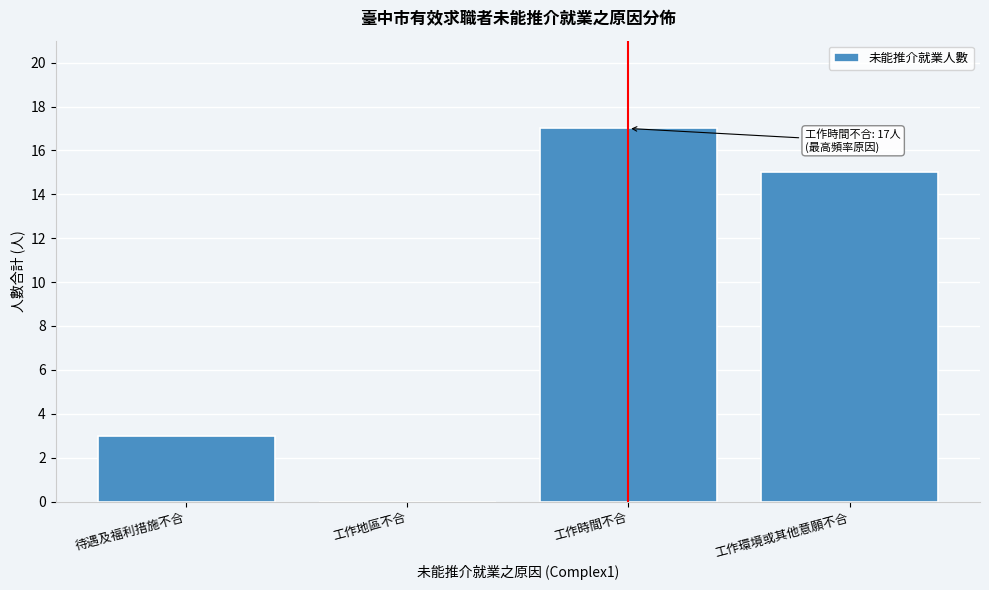

Reading left to right, extract all data points from this chart.

待遇及福利措施不合=3	工作地區不合=0	工作時間不合=17	工作環境或其他意願不合=15